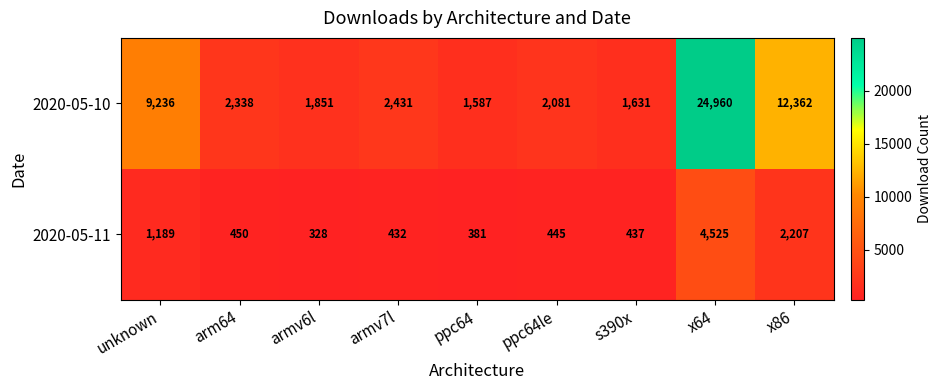

At how many categories does at least one series exceed 2358?

4